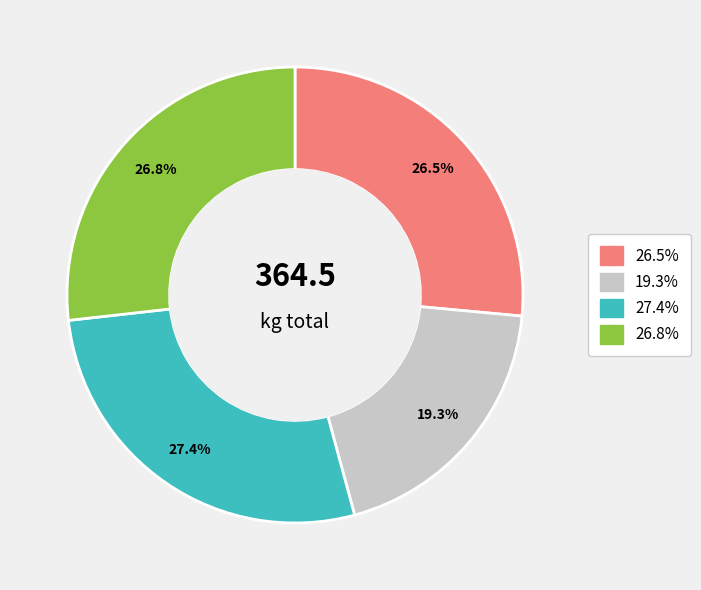

To the nearest percent, what is the difference between the largest and smallest slice percentages?

8%